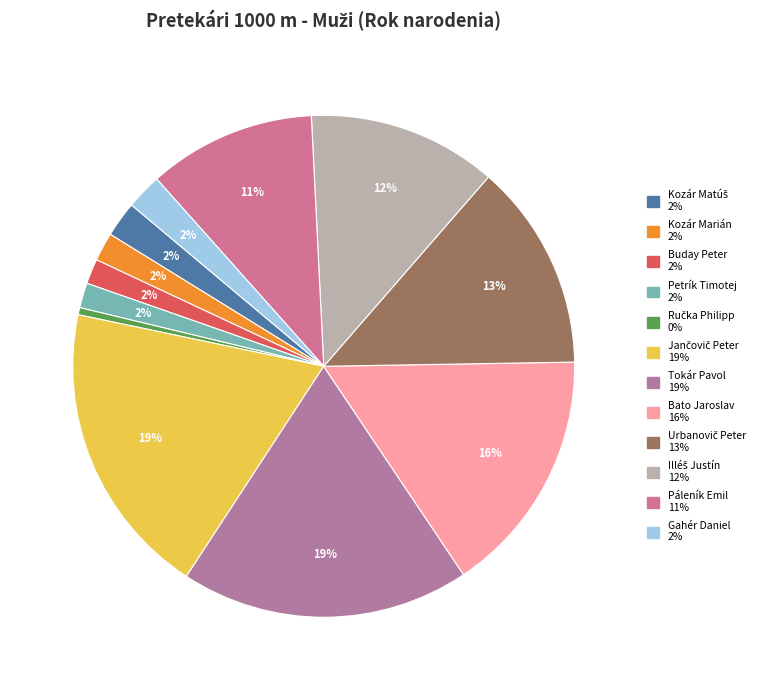

To the nearest percent, what is the difference between the Urbanovič Peter and Petrík Timotej slice percentages?

12%